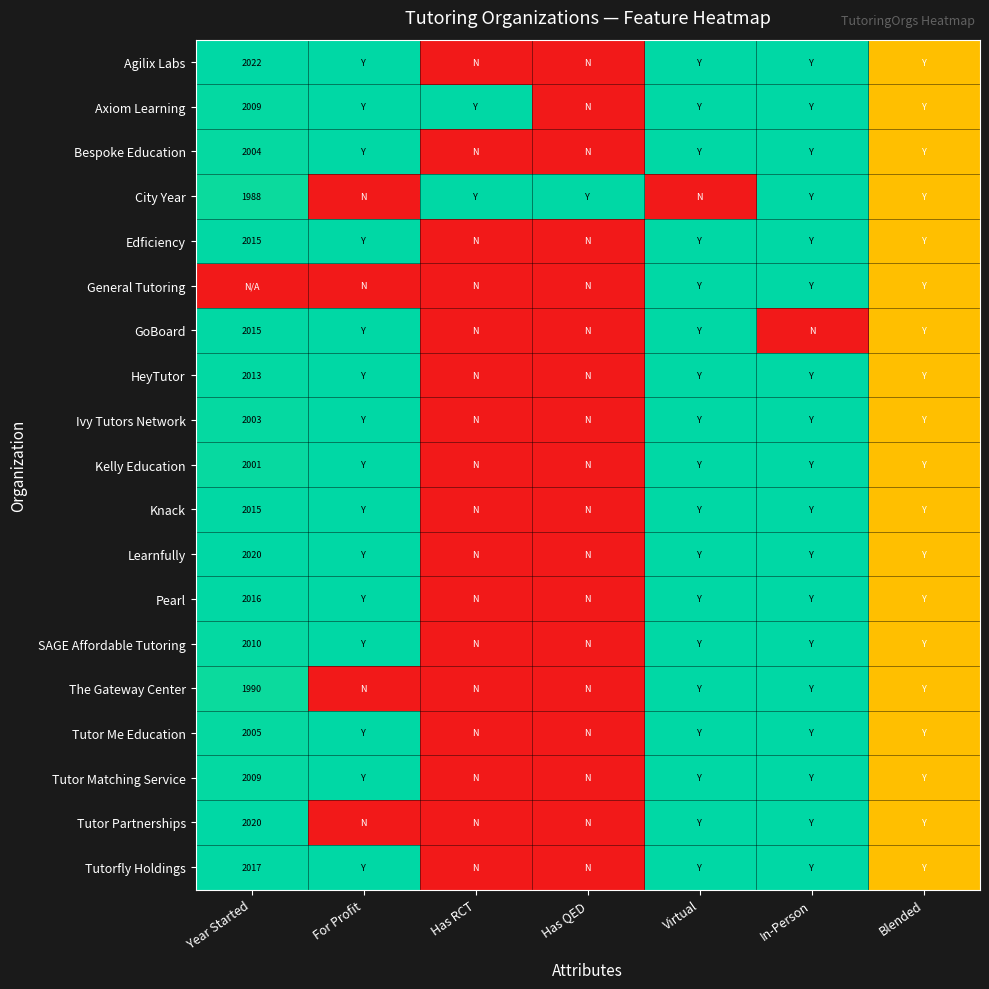

The value of Knack at Year Started is 2015.0. True or false?

True